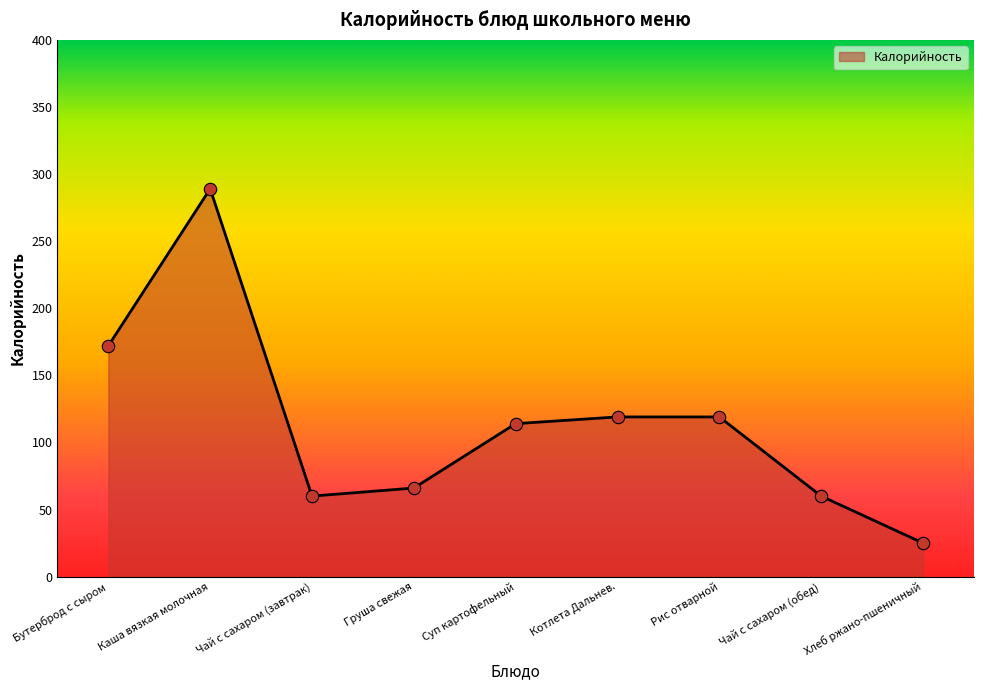

What is the change in value from Каша вязкая молочная to Суп картофельный?

-175